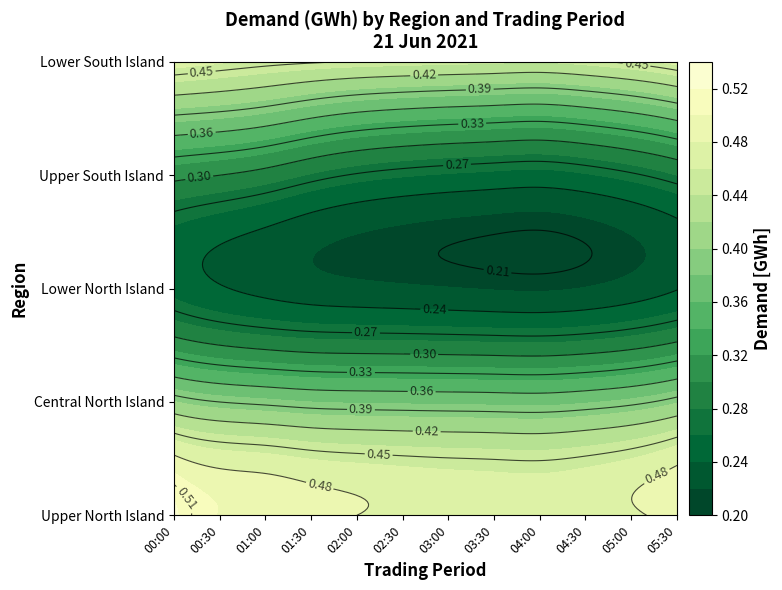

How many categories are shown in the chart?

12